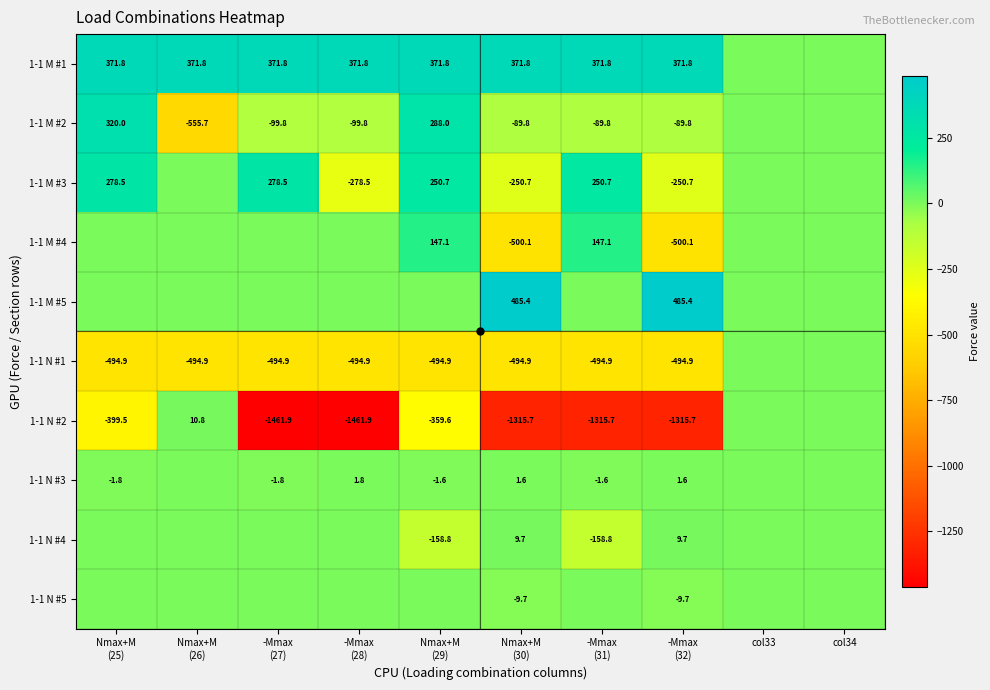

Where does the 1-1 N #2 series first go above -399?

Nmax+M (26)